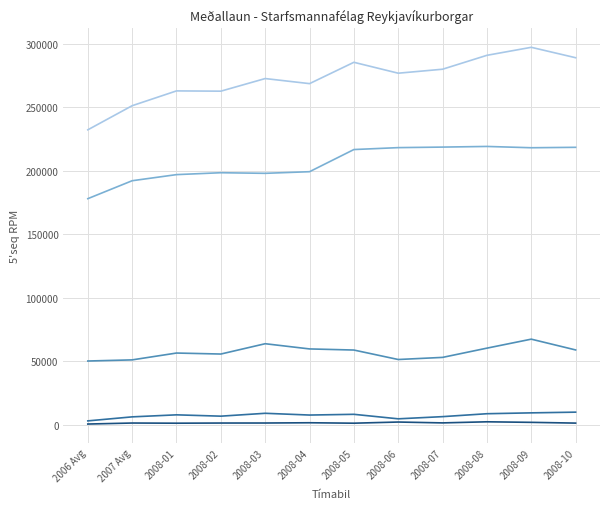

What is the maximum value shown in the chart?

297252